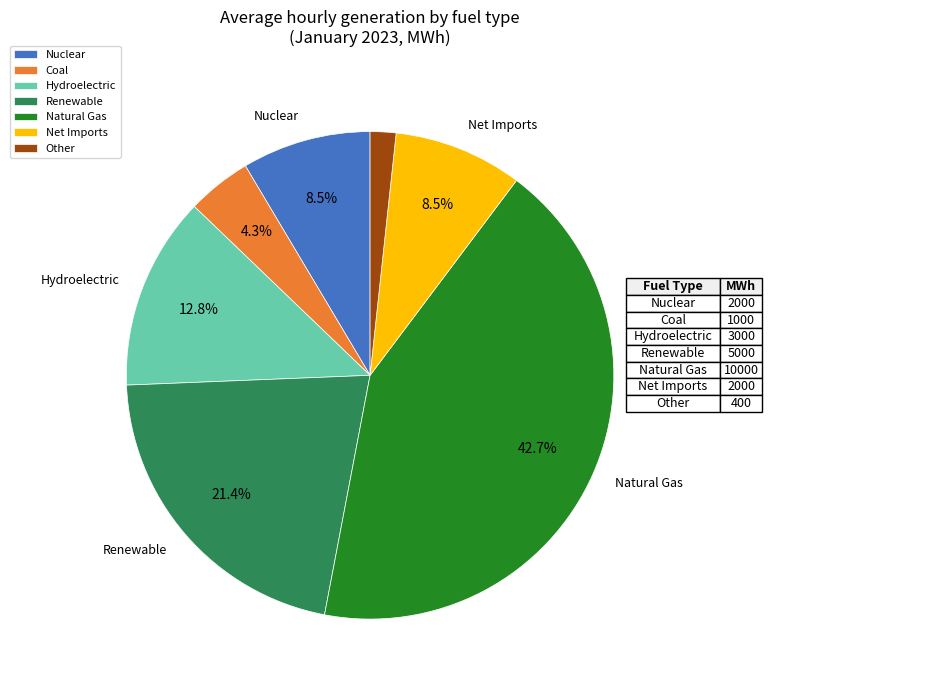

What is the largest slice in the pie chart?

Natural Gas